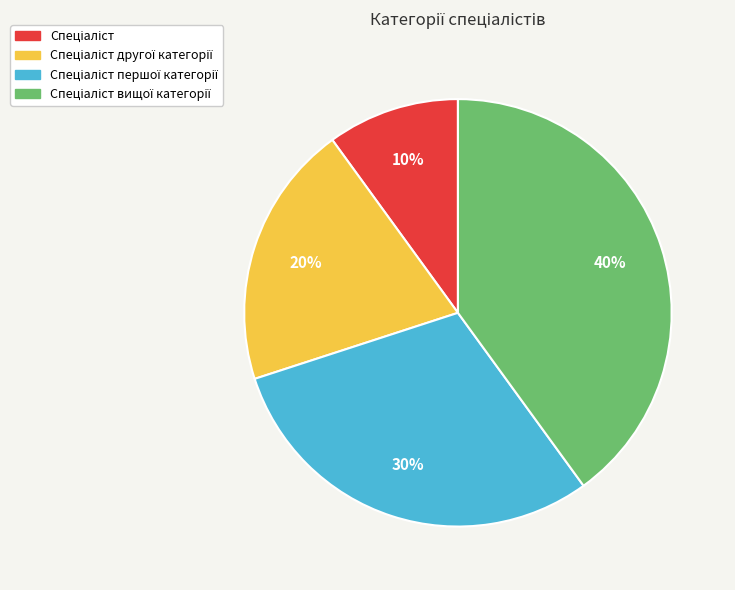

Does any single category account for the majority?

No